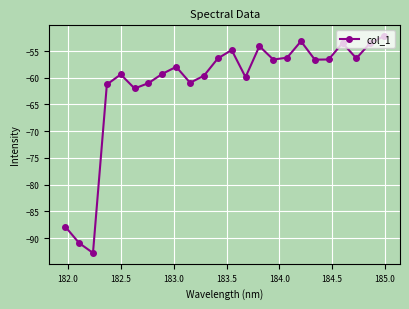

What is the value of the 7th point from the left?

-61.0